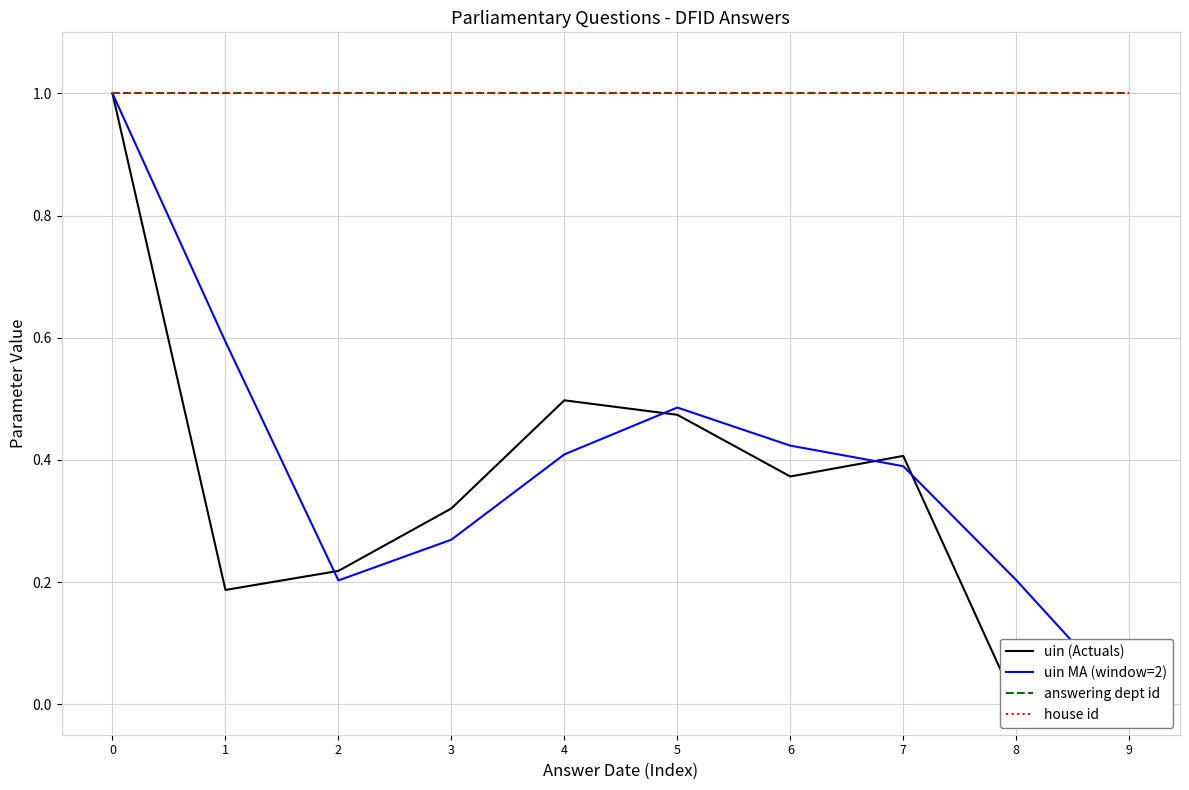

True or false: uin (Actuals) and uin MA (window=2) cross at least once.

True